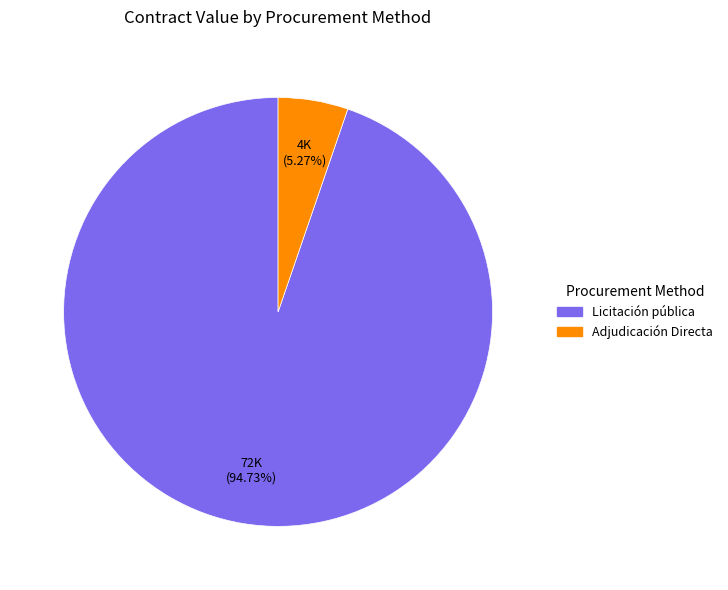

Is there a majority slice in this chart?

Yes